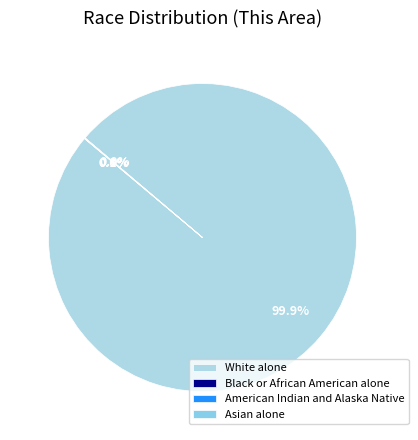

To the nearest percent, what is the average slice percentage?

25%